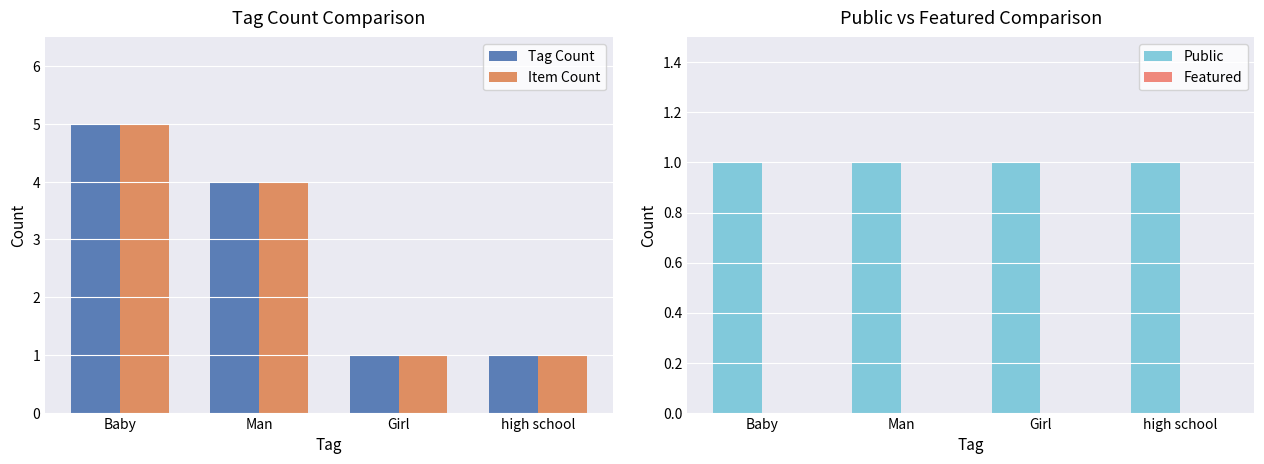

Reading right to left, list all the values displayed in this chart.

Tag Count: 1	1	4	5
Item Count: 1	1	4	5
Public: 1	1	1	1
Featured: 0	0	0	0